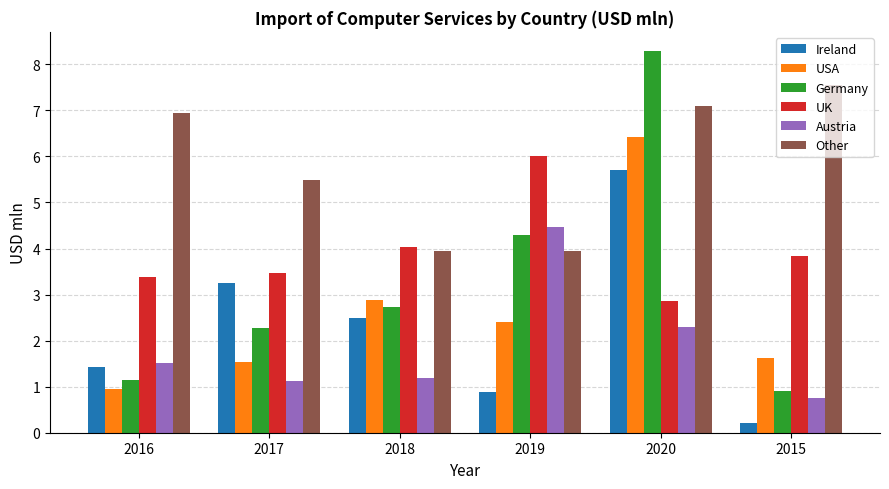

Between 2016 and 2015, which series saw the biggest shift?

Ireland